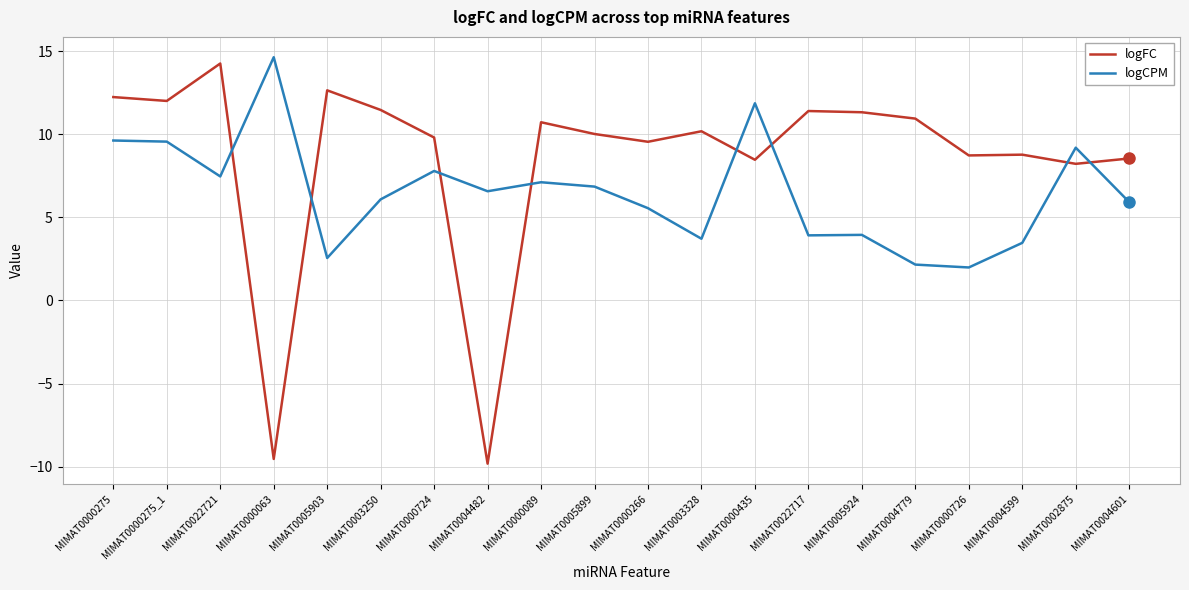

What is the sum of the logCPM values at MIMAT0005924 and MIMAT0003250?

10.0